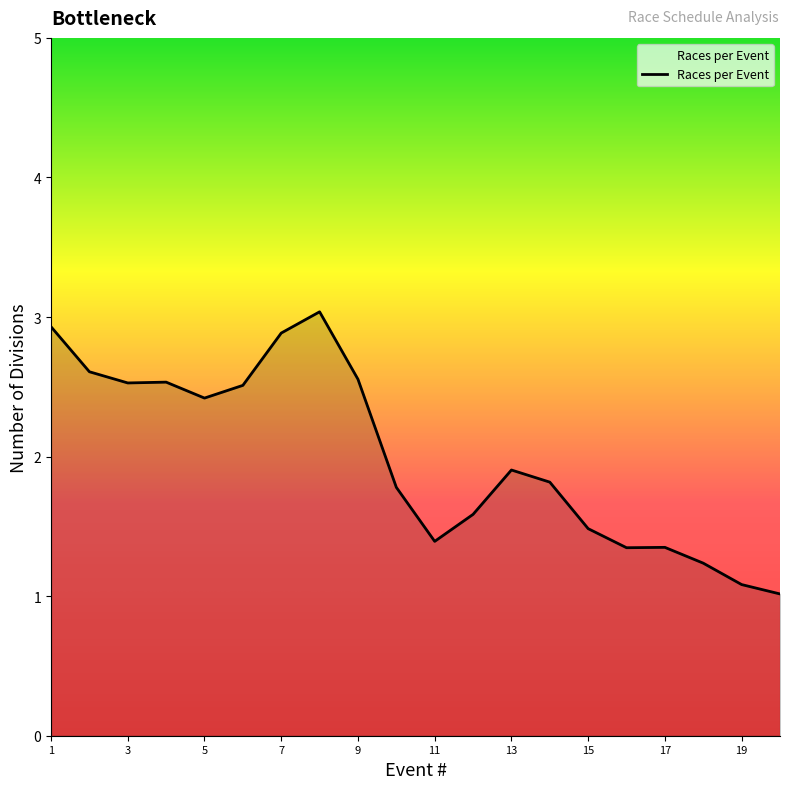

What is the difference between the maximum and minimum values?

2.0